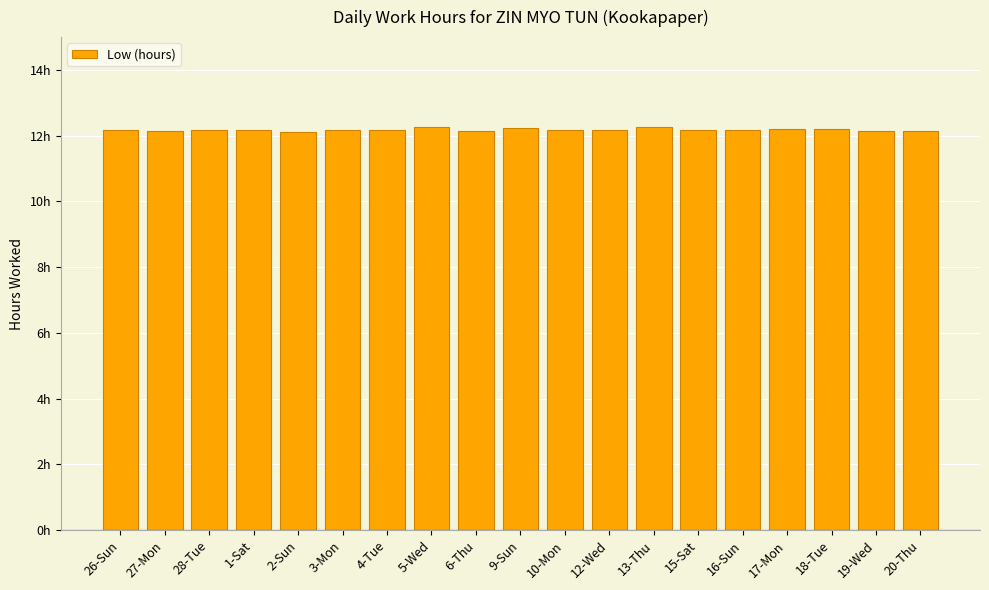

Rank the categories by value from highest to lowest.

5-Wed, 13-Thu, 9-Sun, 17-Mon, 18-Tue, 28-Tue, 1-Sat, 4-Tue, 15-Sat, 10-Mon, 12-Wed, 16-Sun, 26-Sun, 3-Mon, 19-Wed, 20-Thu, 27-Mon, 6-Thu, 2-Sun